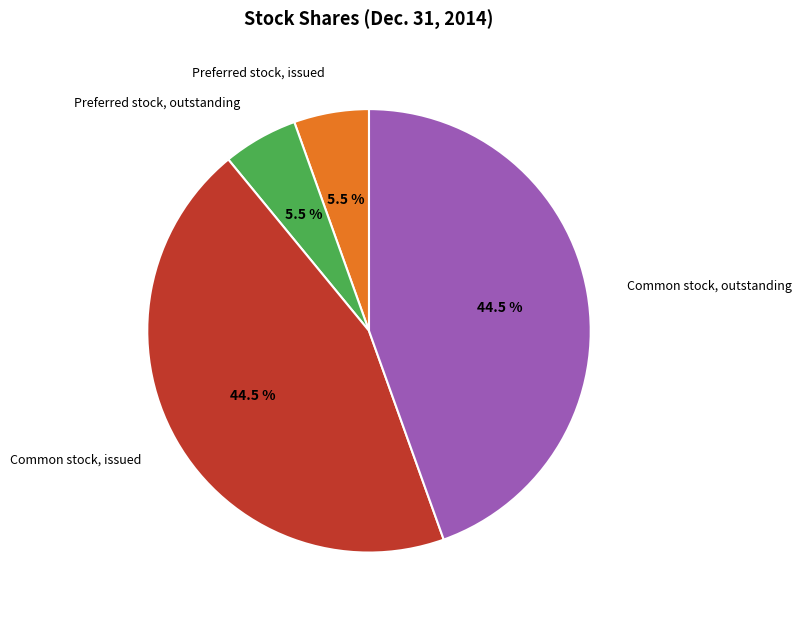

To the nearest percent, what is the average slice percentage?

25%